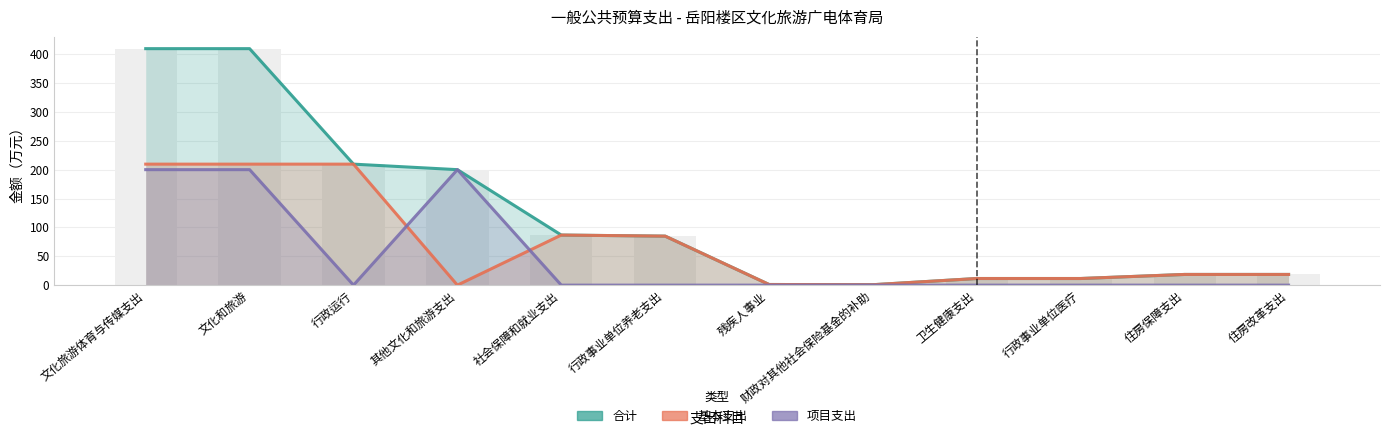

The 基本支出 series shows 135.6 at 社会保障和就业支出. True or false?

False